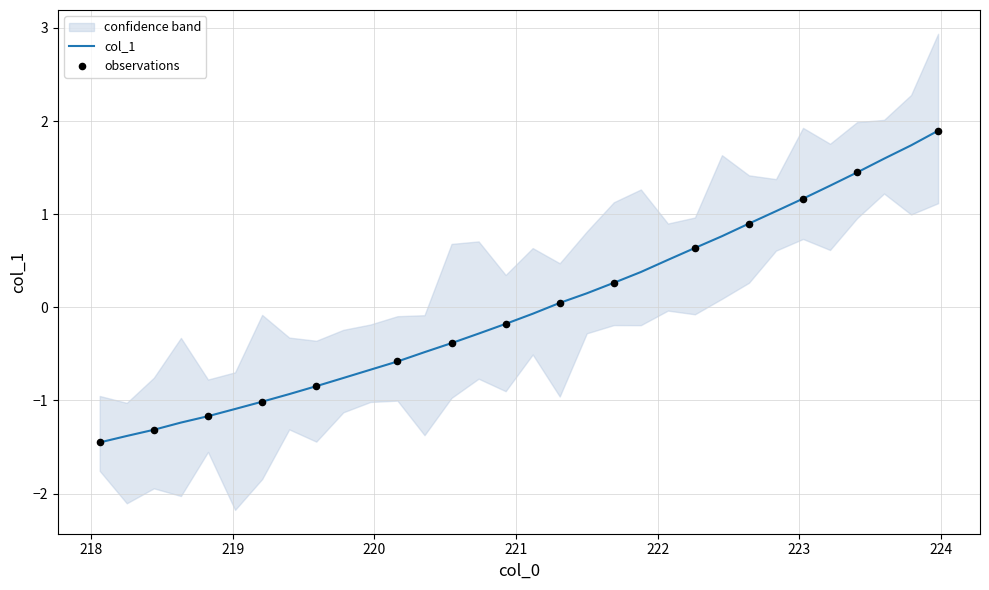

What is the maximum value for col_1?

1.9